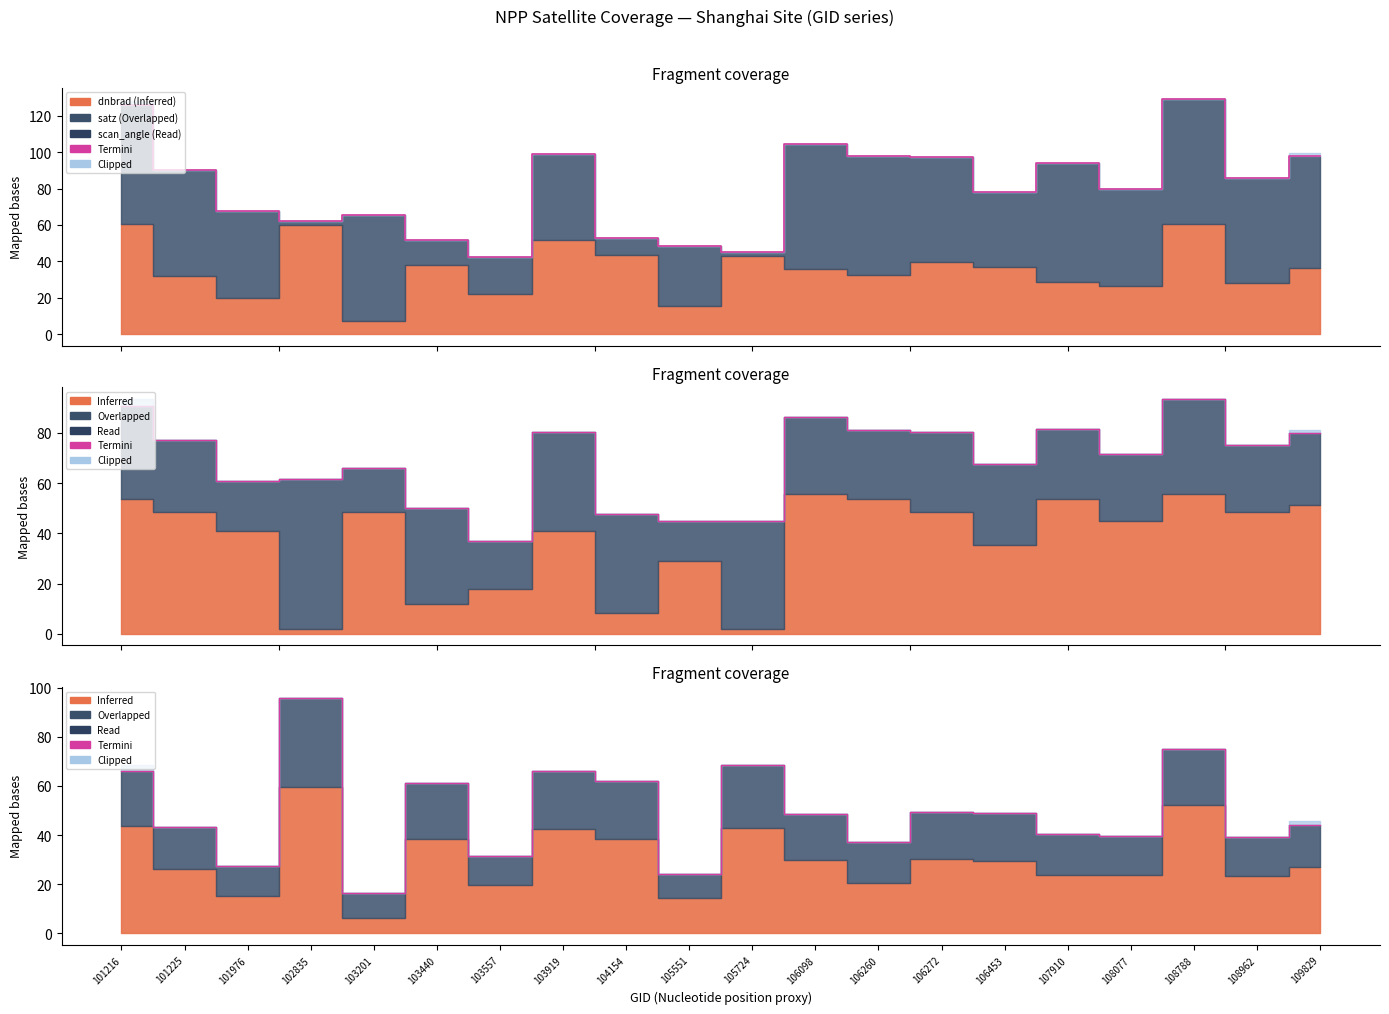

List the labels in order of value, largest first.

102835, 108788, 105724, 101216, 103919, 104154, 103440, 106272, 106453, 106098, 109829, 101225, 107910, 108077, 108962, 106260, 103557, 101976, 105551, 103201